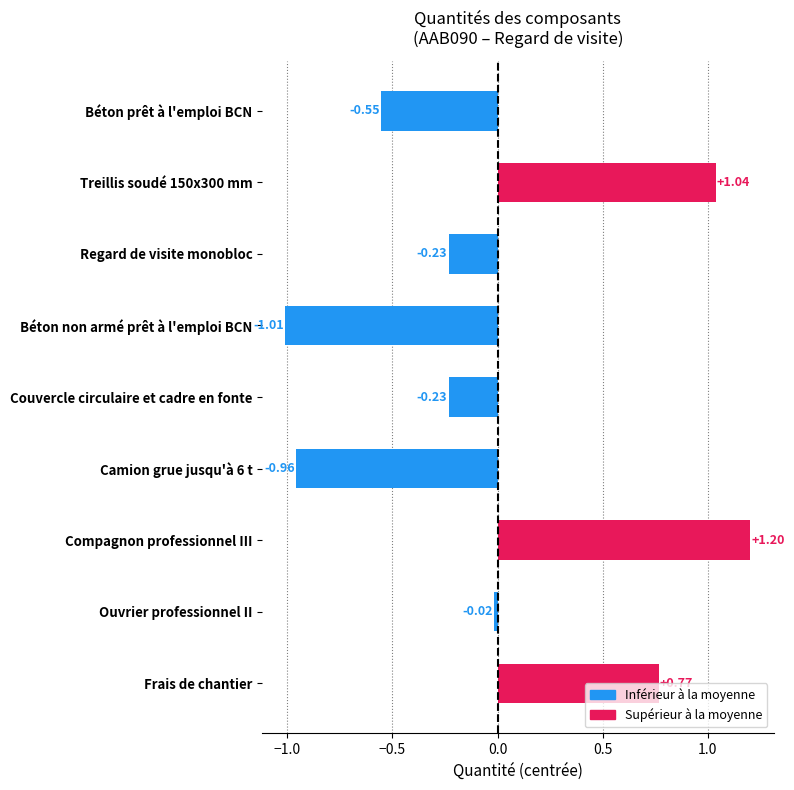

How many values are above zero?

3